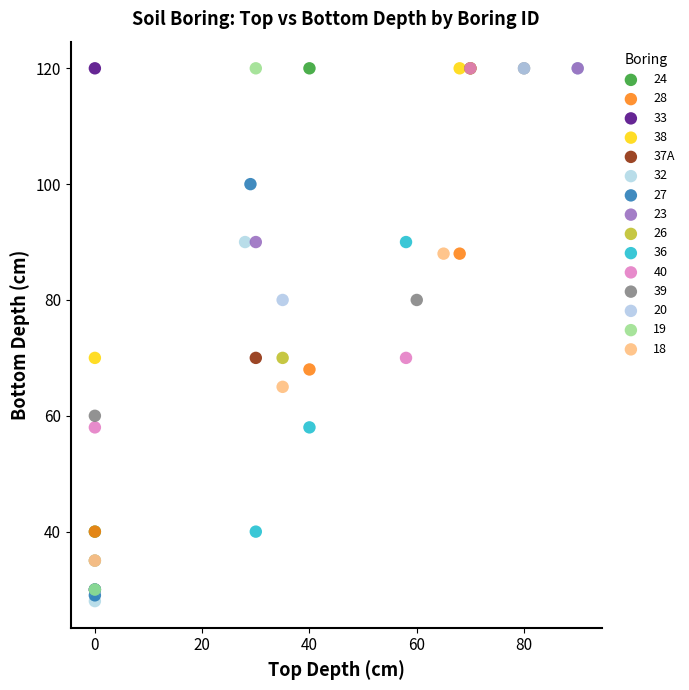

What are all the series names shown in the legend?

24, 28, 33, 38, 37A, 32, 27, 23, 26, 36, 40, 39, 20, 19, 18